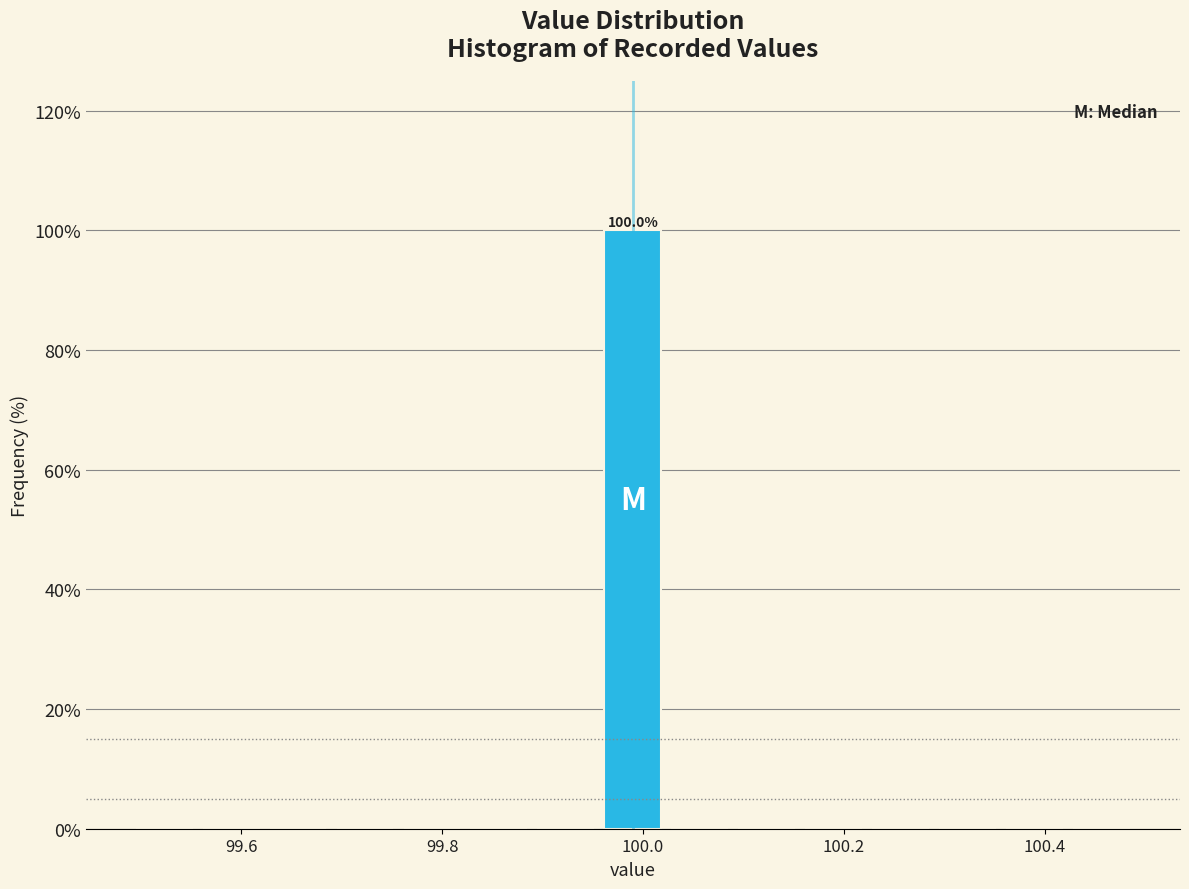

Read against the x-axis, roughly where is the centre of the tallest bar?

100.00